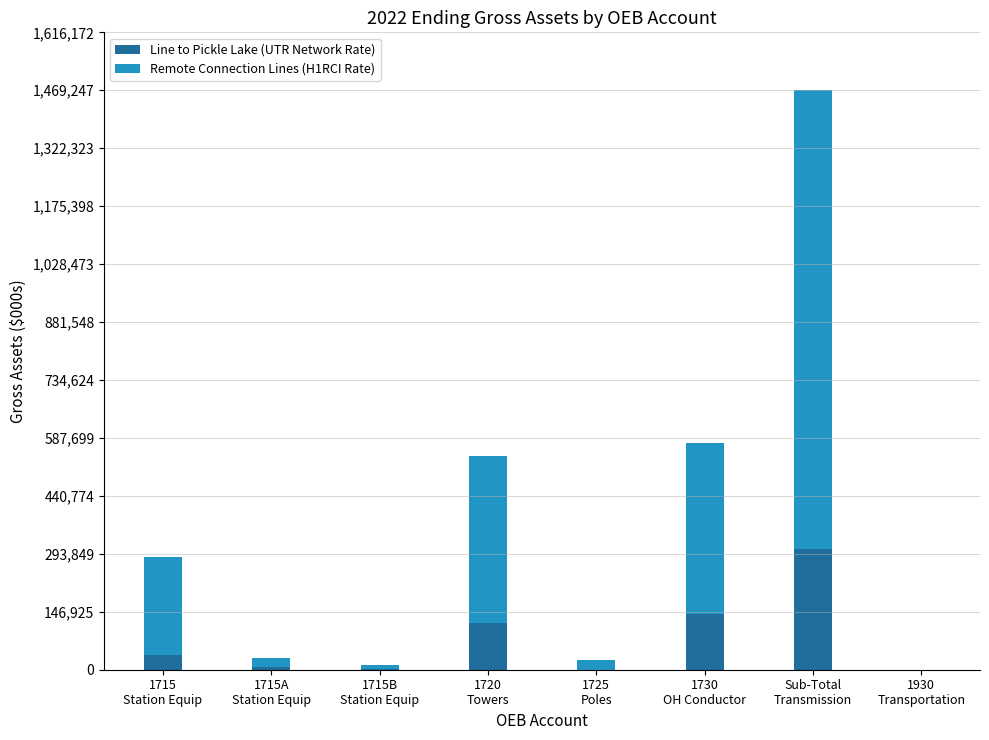

What is the maximum value for Line to Pickle Lake (UTR Network Rate)?

305531.1